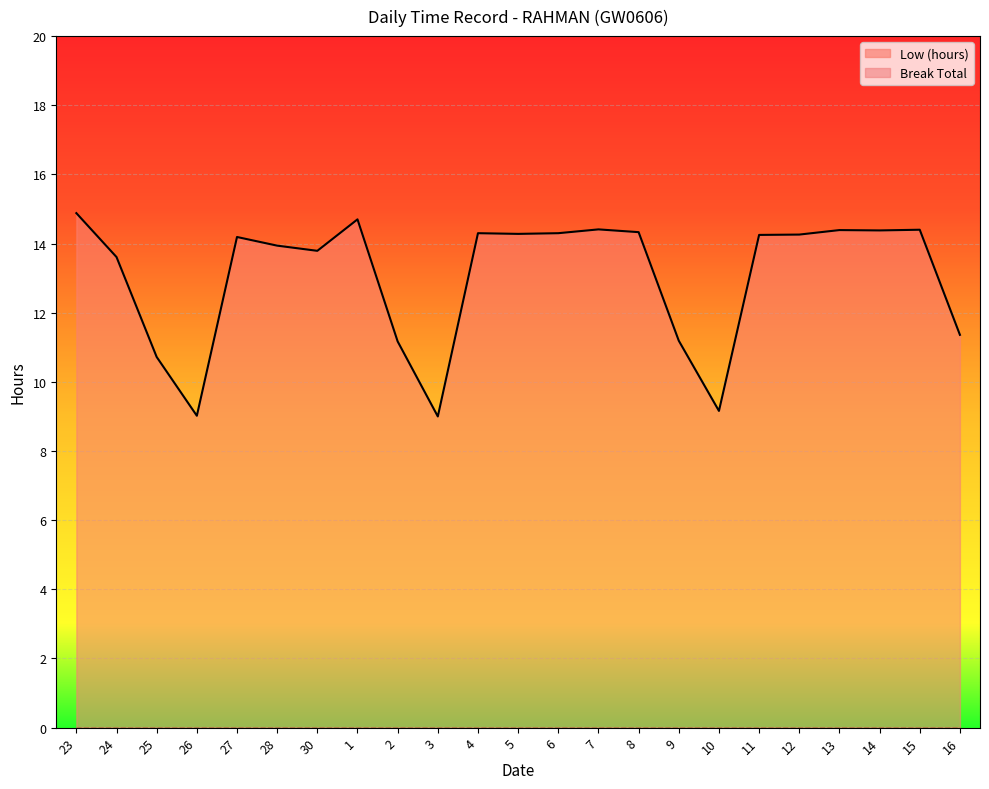

Where is the first local minimum?

26